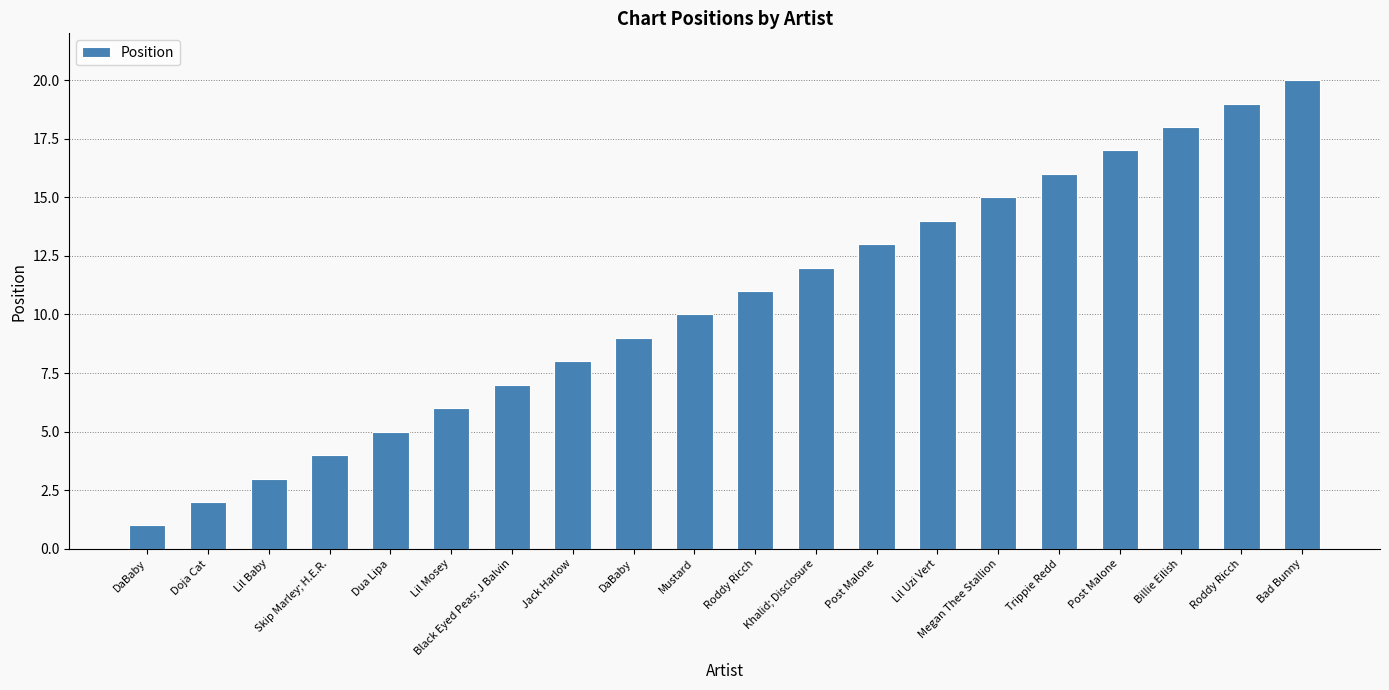

Rank the categories by value from lowest to highest.

DaBaby, Doja Cat, Lil Baby, Skip Marley; H.E.R., Dua Lipa, Lil Mosey, Black Eyed Peas; J Balvin, Jack Harlow, DaBaby, Mustard, Roddy Ricch, Khalid; Disclosure, Post Malone, Lil Uzi Vert, Megan Thee Stallion, Trippie Redd, Post Malone, Billie Eilish, Roddy Ricch, Bad Bunny